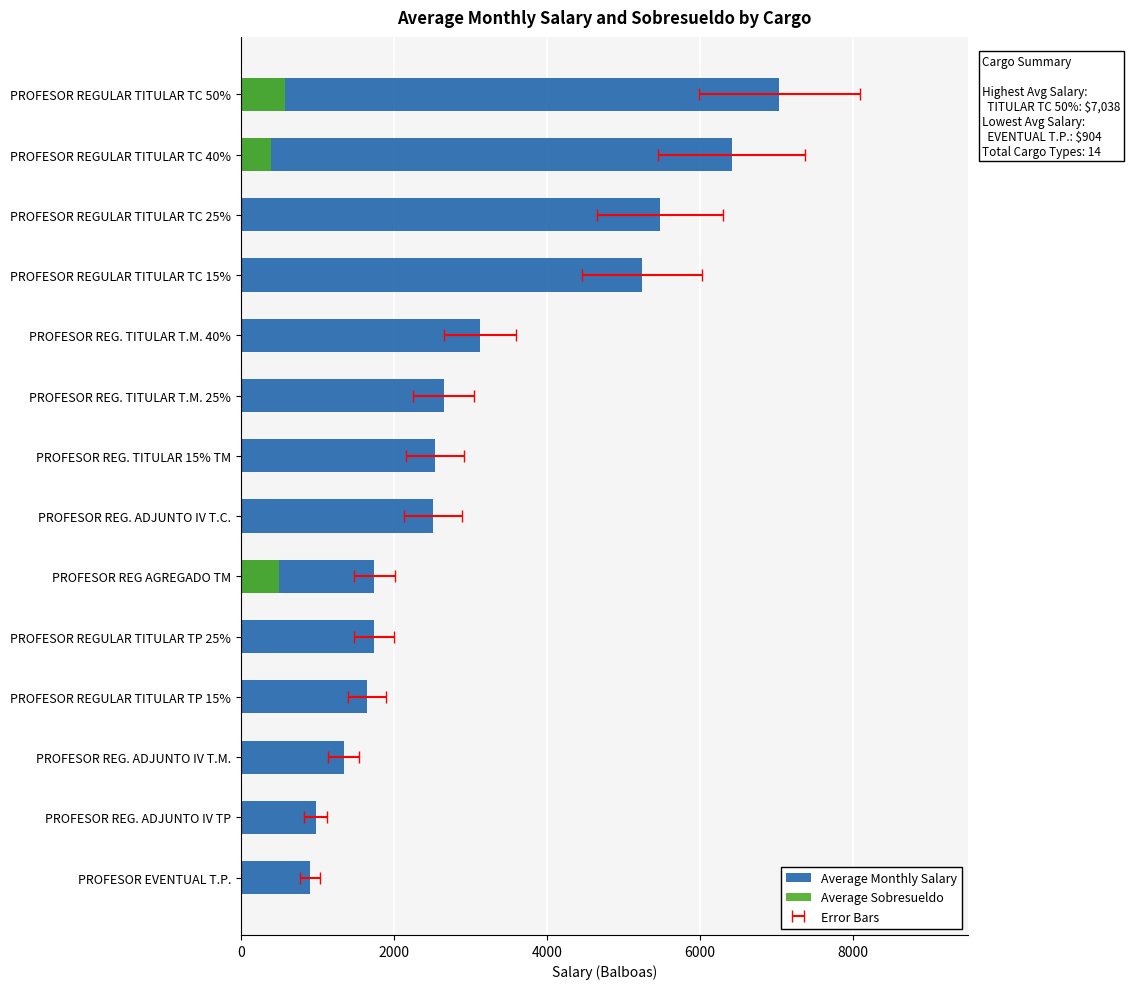

Which series has the largest range (max minus min)?

Average Monthly Salary